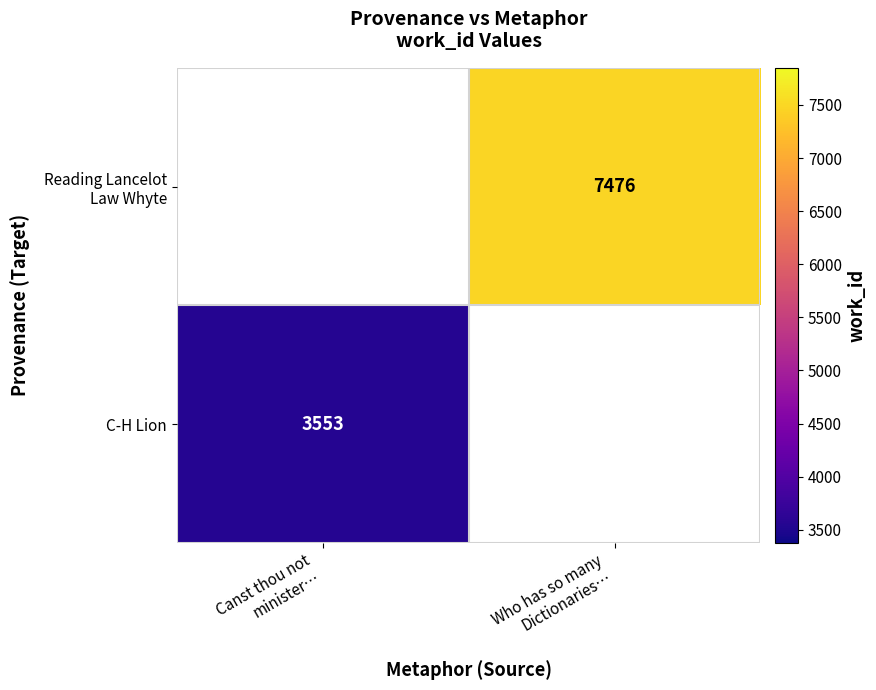

What is the maximum value shown in the chart?

7476